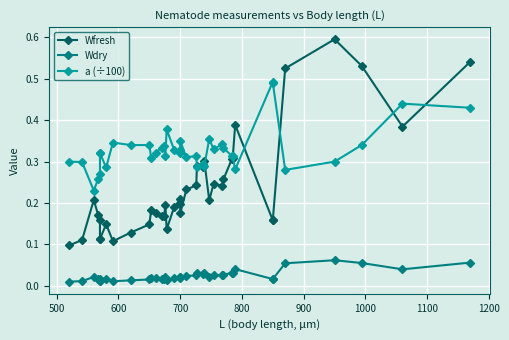

At how many categories does at least one series exceed 0?

40